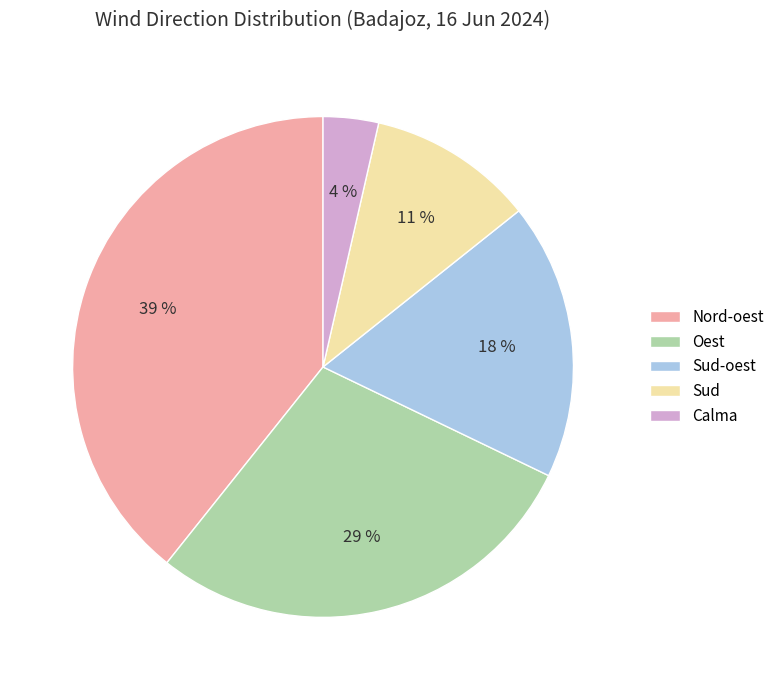

Is it true that Sud-oest is 18% of the pie?

True